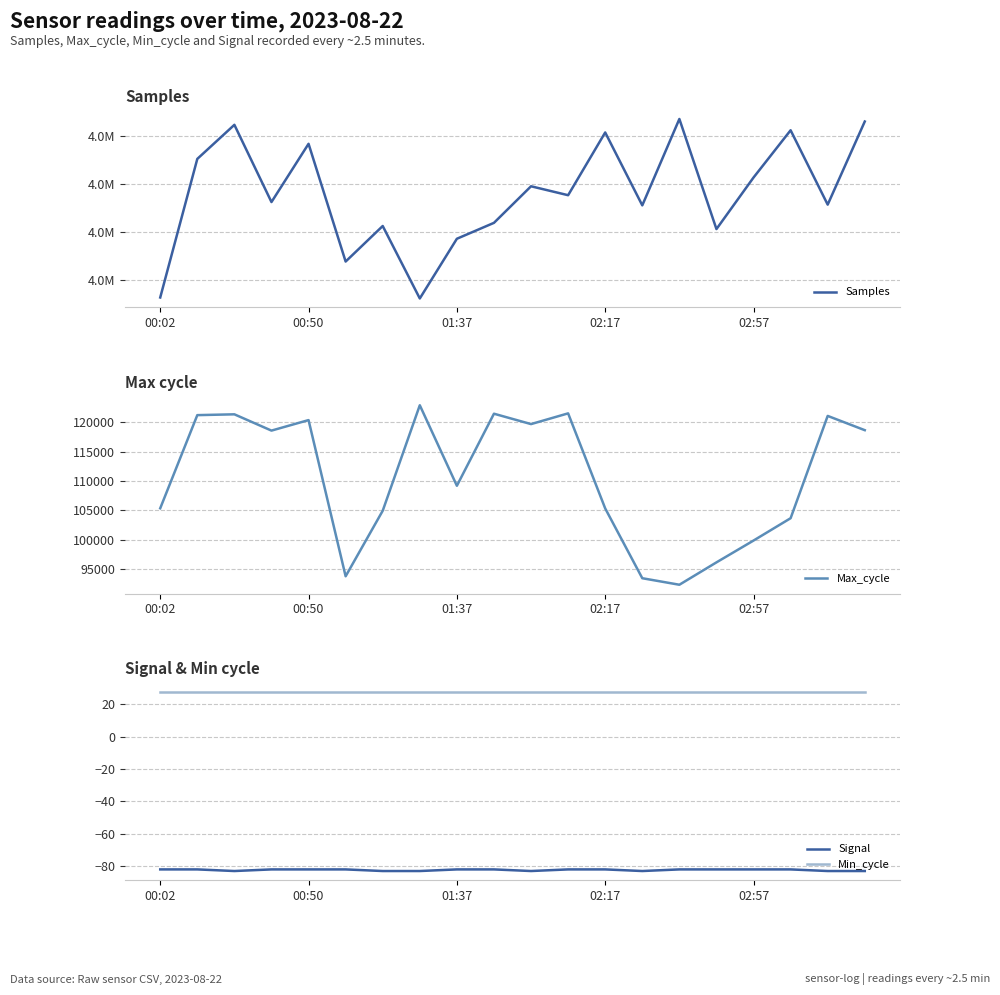

Reading left to right, extract all data points from this chart.

Samples: 4886266	4915276	4922409	4906242	4918434	4893787	4901228	4886060	4898558	4901889	4909543	4907673	4920810	4905548	4923632	4900584	4911377	4921270	4905701	4923101
Max_cycle: 105359	121193	121331	118563	120350	93798	104939	122872	109187	121435	119670	121494	105334	93468	92359	96162	99871	103670	121061	118636
Signal: -82	-82	-83	-82	-82	-82	-83	-83	-82	-82	-83	-82	-82	-83	-82	-82	-82	-82	-83	-83
Min_cycle: 28	28	28	28	28	28	28	28	28	28	28	28	28	28	28	28	28	28	28	28